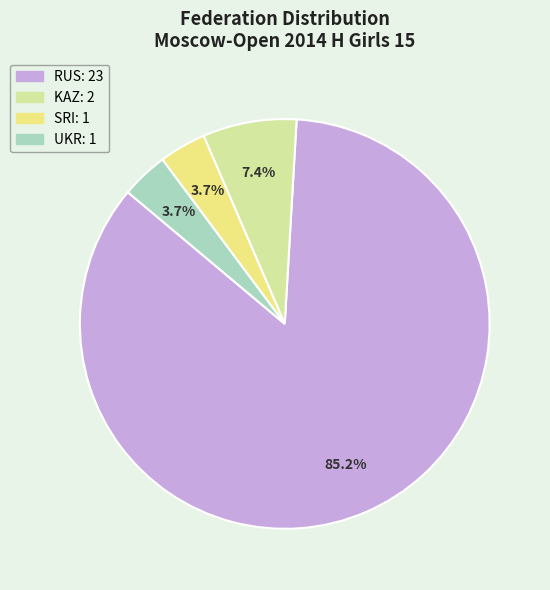

Combined, what portion of the pie is KAZ and RUS?

92.6%